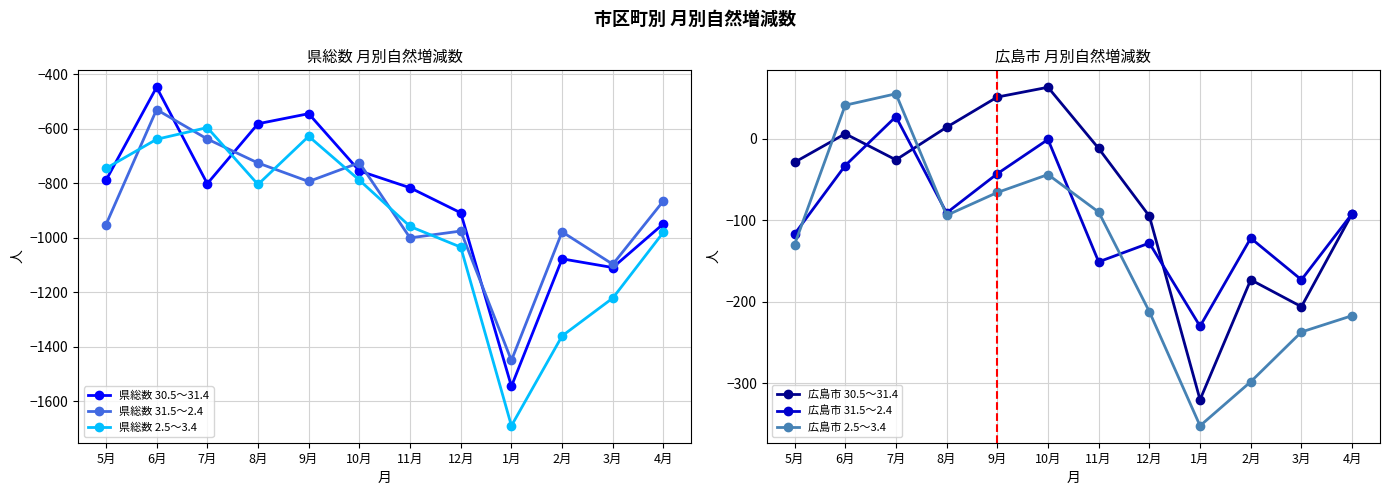

Reading left to right, list all the values displayed in this chart.

県総数 30.5～31.4: -790	-448	-802	-582	-545	-755	-817	-909	-1546	-1078	-1110	-949
県総数 31.5～2.4: -953	-530	-638	-726	-794	-725	-1001	-976	-1451	-979	-1098	-865
県総数 2.5～3.4: -746	-639	-596	-805	-628	-789	-959	-1035	-1691	-1361	-1222	-980
広島市 30.5～31.4: -29	6	-26	14	51	63	-12	-95	-320	-173	-206	-92
広島市 31.5～2.4: -117	-33	27	-91	-43	-1	-151	-128	-230	-122	-173	-92
広島市 2.5～3.4: -130	41	55	-94	-66	-44	-90	-212	-352	-298	-237	-217